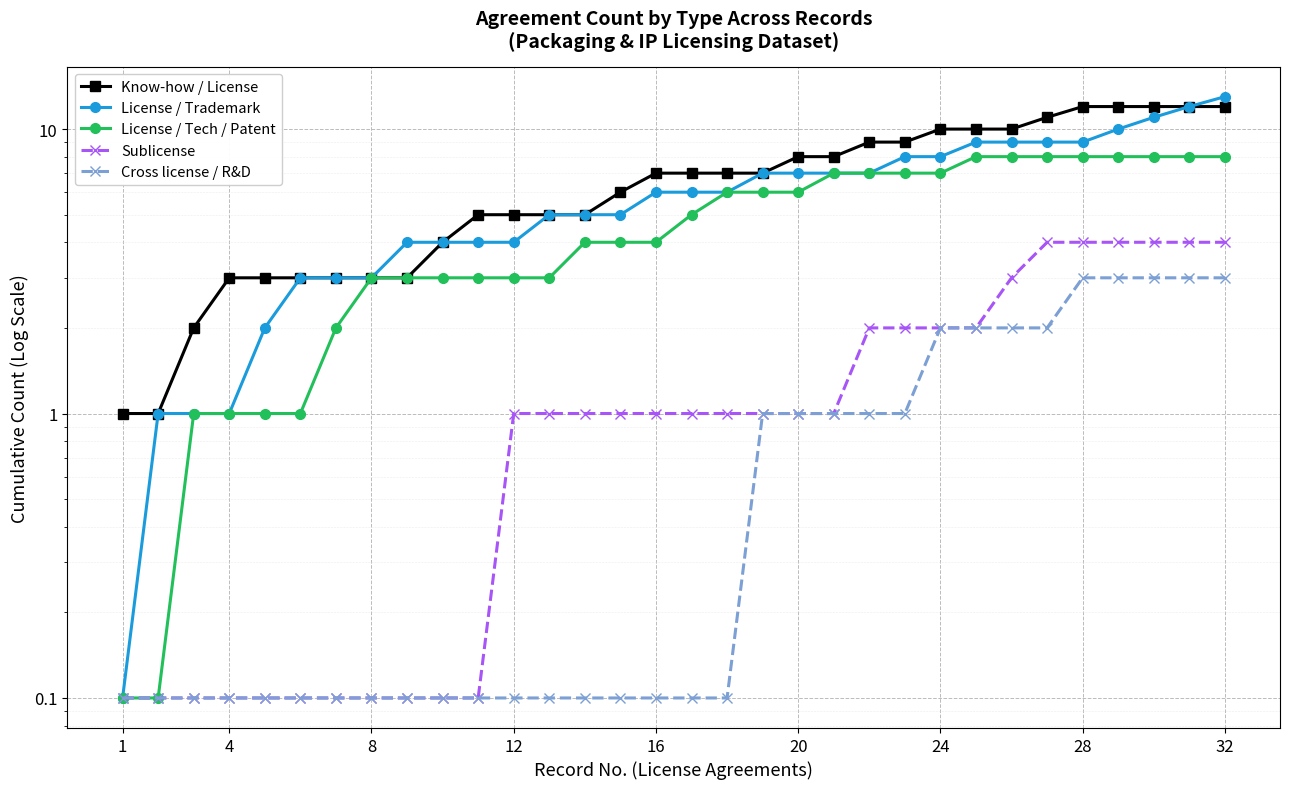

Reading right to left, transcribe all the data shown in this chart.

Know-how / License: 12.0	12.0	12.0	12.0	12.0	11.0	10.0	10.0	10.0	9.0	9.0	8.0	8.0	7.0	7.0	7.0	7.0	6.0	5.0	5.0	5.0	5.0	4.0	3.0	3.0	3.0	3.0	3.0	3.0	2.0	1.0	1.0
License / Trademark: 13.0	12.0	11.0	10.0	9.0	9.0	9.0	9.0	8.0	8.0	7.0	7.0	7.0	7.0	6.0	6.0	6.0	5.0	5.0	5.0	4.0	4.0	4.0	4.0	3.0	3.0	3.0	2.0	1.0	1.0	1.0	0.1
License / Tech / Patent: 8.0	8.0	8.0	8.0	8.0	8.0	8.0	8.0	7.0	7.0	7.0	7.0	6.0	6.0	6.0	5.0	4.0	4.0	4.0	3.0	3.0	3.0	3.0	3.0	3.0	2.0	1.0	1.0	1.0	1.0	0.1	0.1
Sublicense: 4.0	4.0	4.0	4.0	4.0	4.0	3.0	2.0	2.0	2.0	2.0	1.0	1.0	1.0	1.0	1.0	1.0	1.0	1.0	1.0	1.0	0.1	0.1	0.1	0.1	0.1	0.1	0.1	0.1	0.1	0.1	0.1
Cross license / R&D: 3.0	3.0	3.0	3.0	3.0	2.0	2.0	2.0	2.0	1.0	1.0	1.0	1.0	1.0	0.1	0.1	0.1	0.1	0.1	0.1	0.1	0.1	0.1	0.1	0.1	0.1	0.1	0.1	0.1	0.1	0.1	0.1